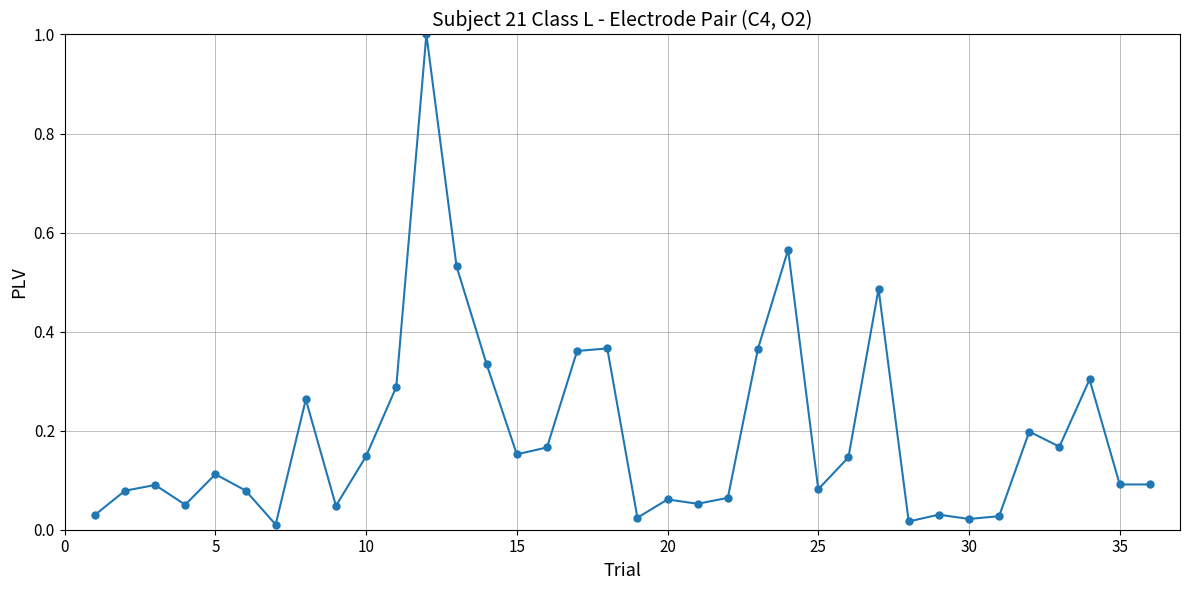

What is the sum of all values?

6.9